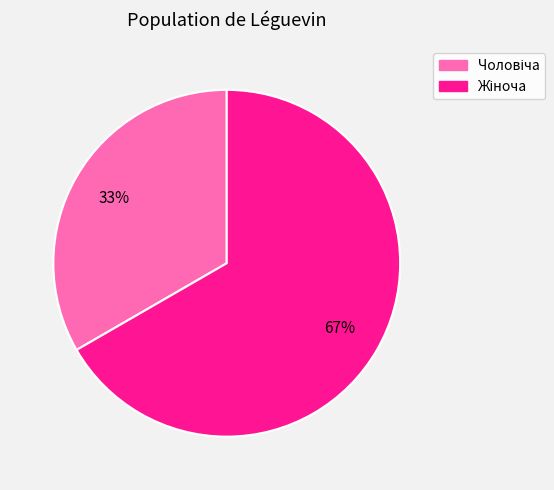

To the nearest percent, what is the average slice percentage?

50%